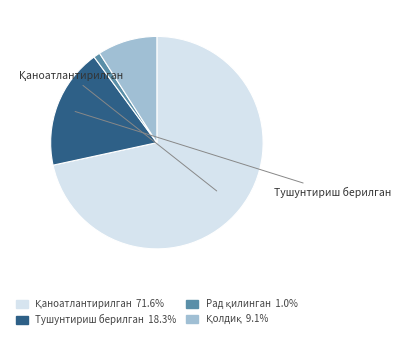

Does Тушунтириш берилган account for over 50% of the chart?

No